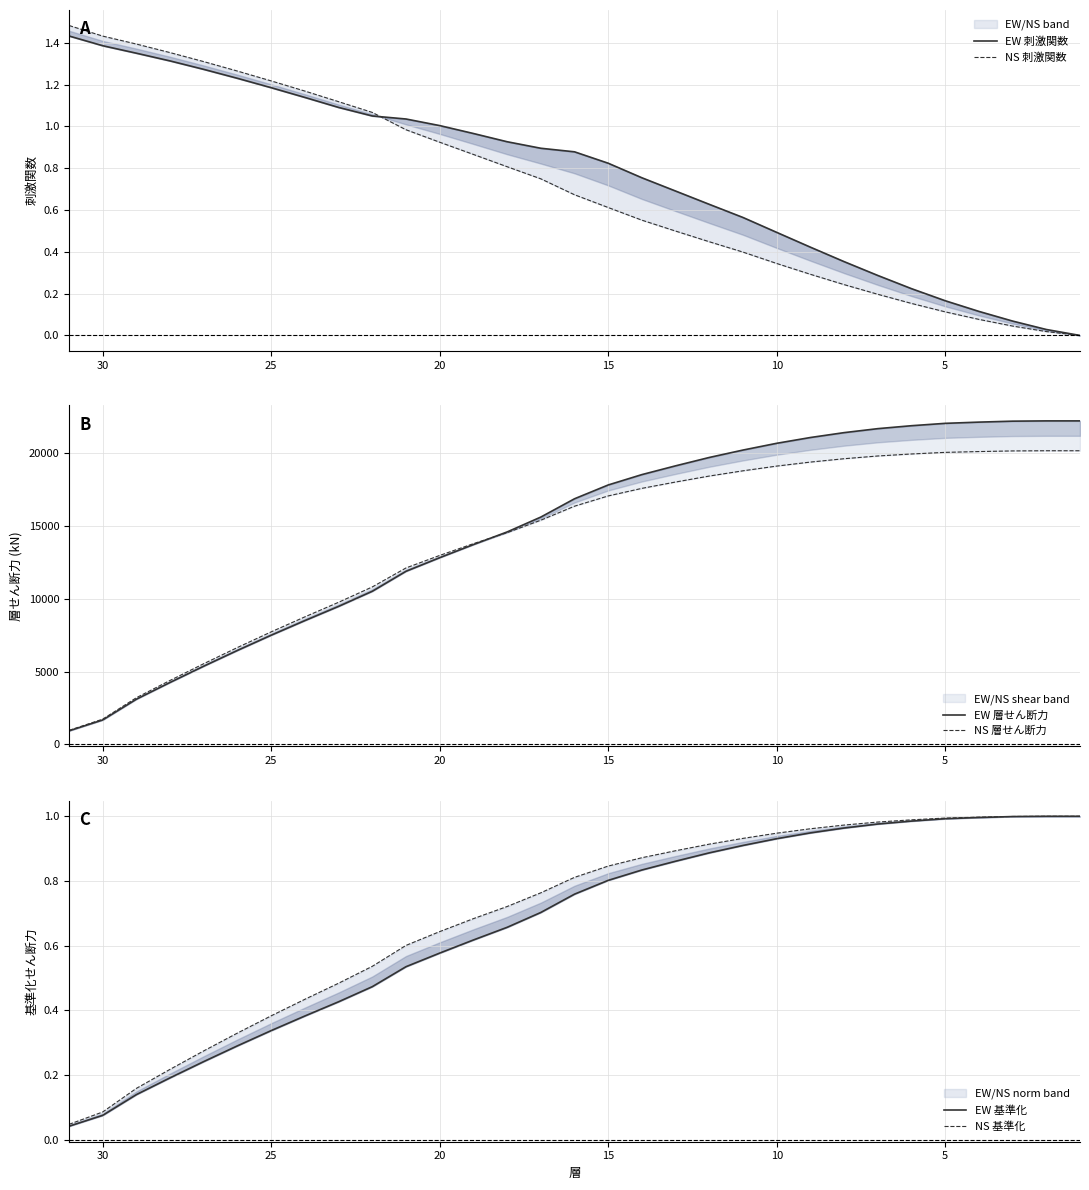

Count the number of data series in this chart.

6